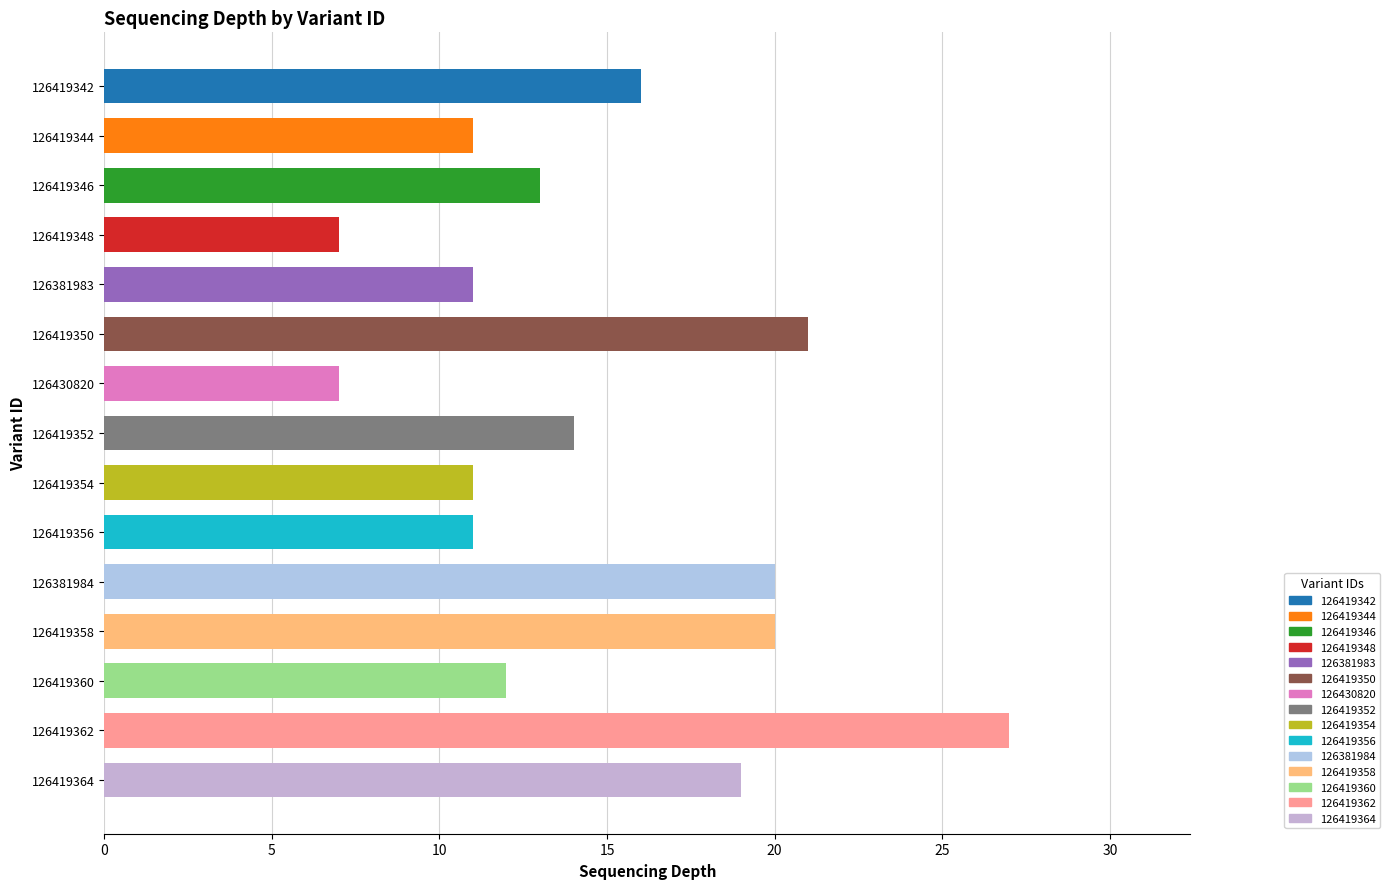

The chart shows a value of 20 at 126419358. True or false?

True